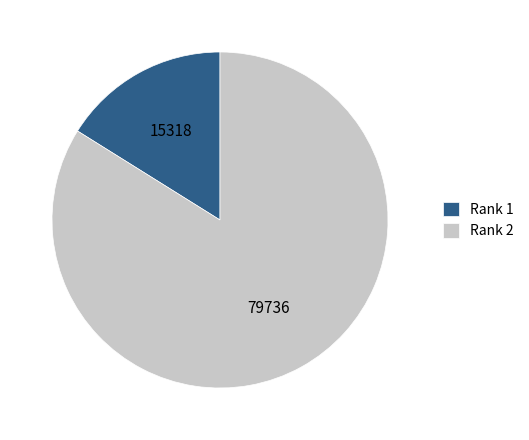

Do Rank 2 and Rank 1 together represent more than half of the pie?

Yes